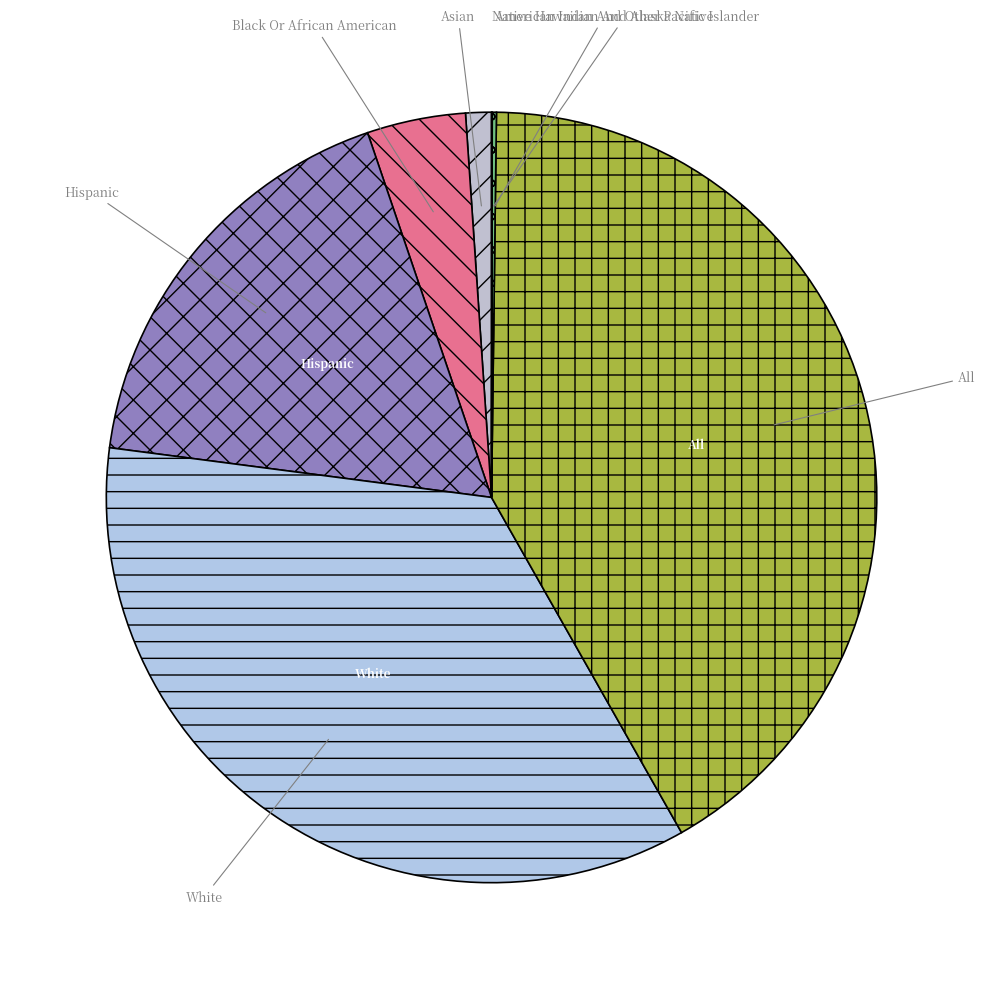

Between White and Black Or African American, which is larger?

White